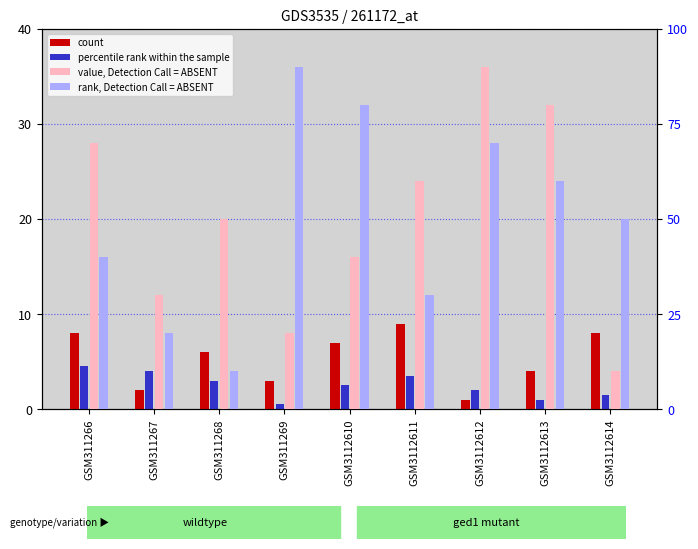

What is the approximate value of value, Detection Call = ABSENT at GSM3112613?

8.0